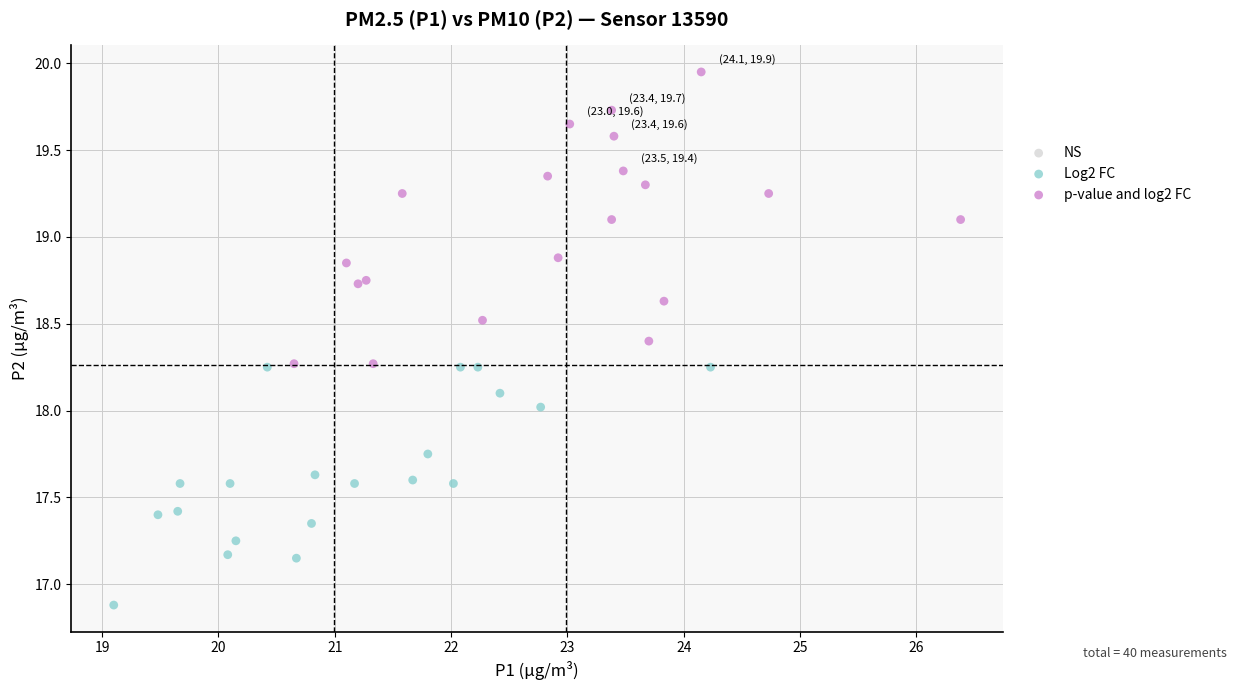

Which series reaches the minimum Y coordinate?

Log2 FC